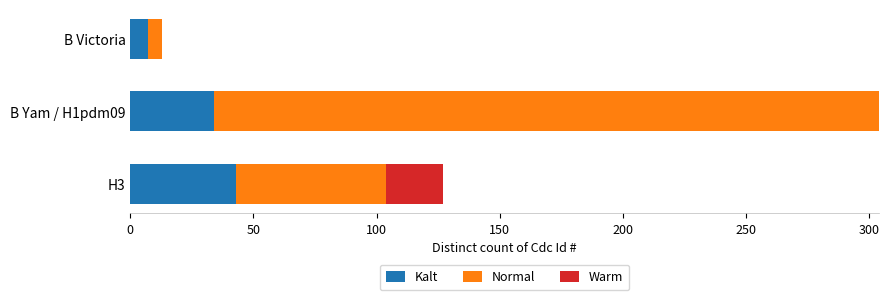

The Kalt series shows 55 at B Yam / H1pdm09. True or false?

False